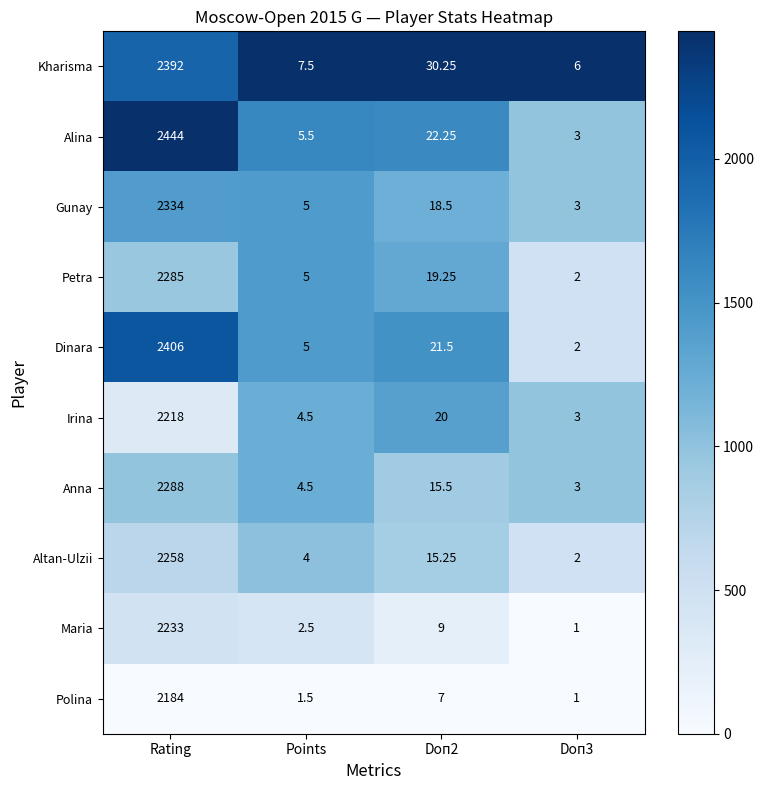

Where does the Petra series first go above 19?

Rating